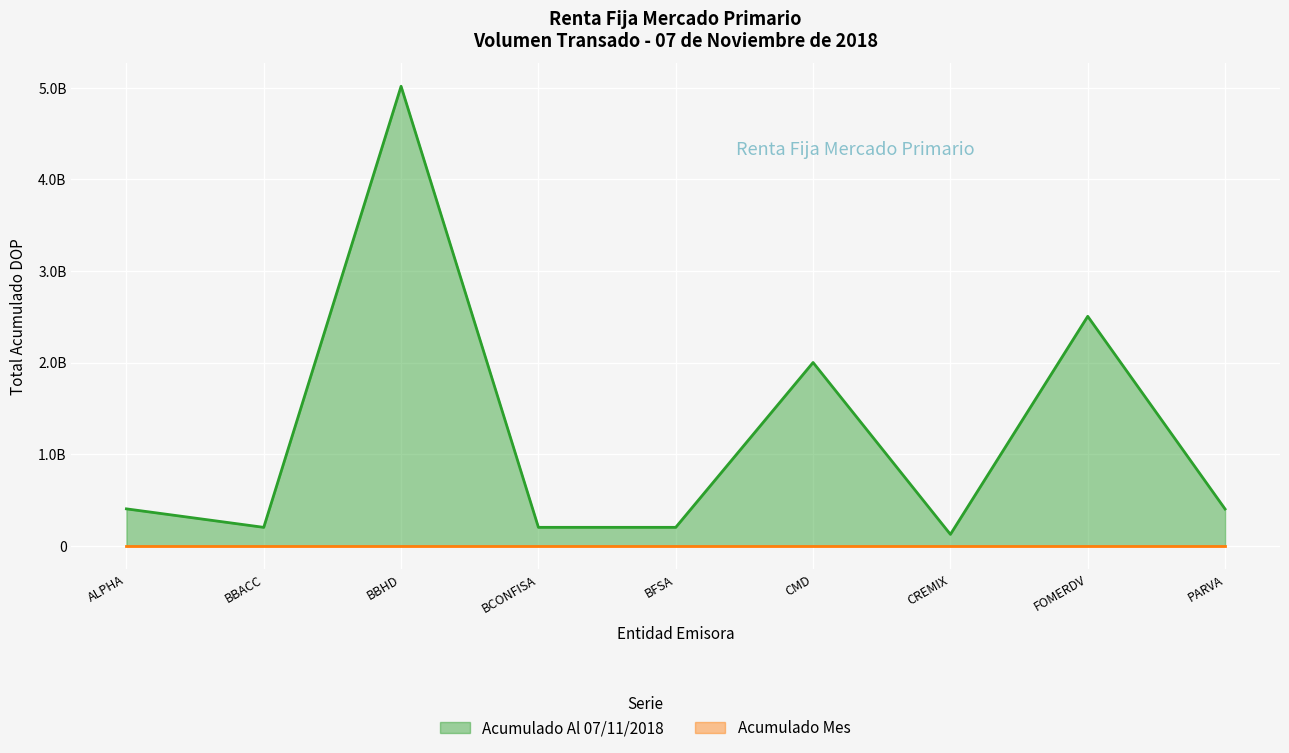

True or false: the data has more than 1 interior local peaks.

True